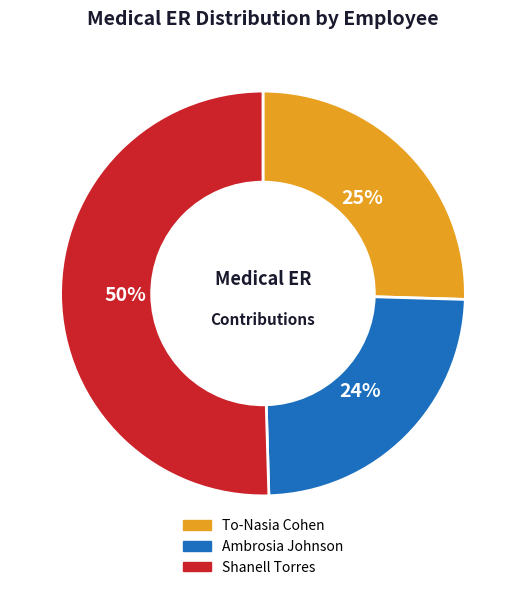

How many segments does this pie chart have?

3